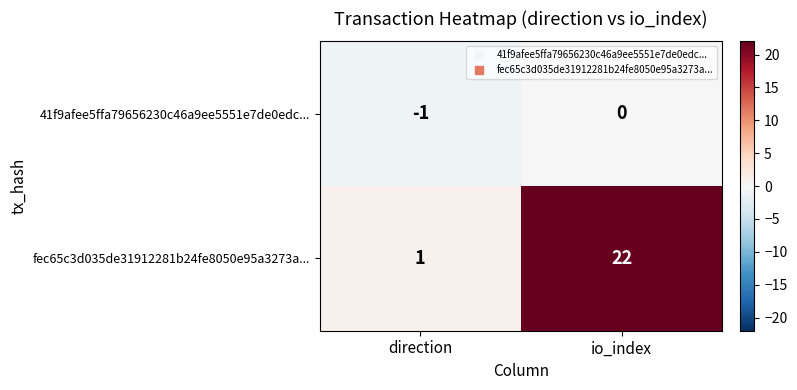

What is the total value across all series at io_index?

22